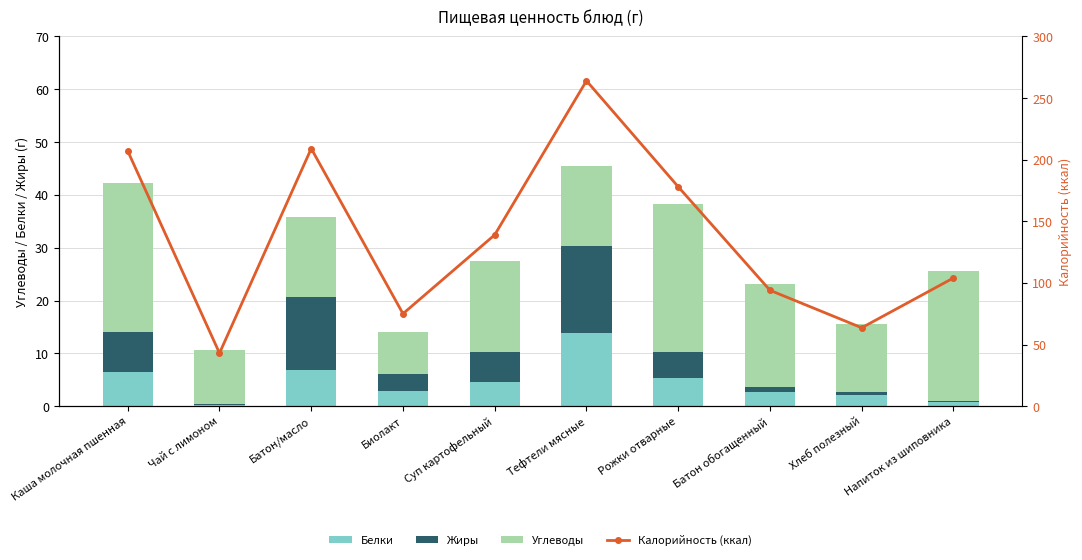

What is the total value across all series at Суп картофельный?

166.5